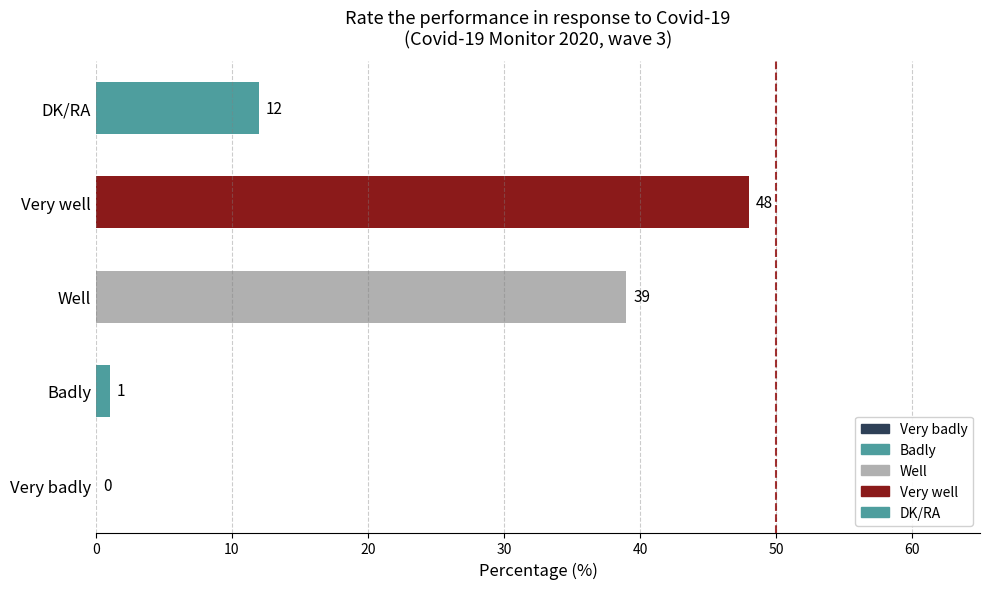

True or false: the data shows 13 at Very well.

False